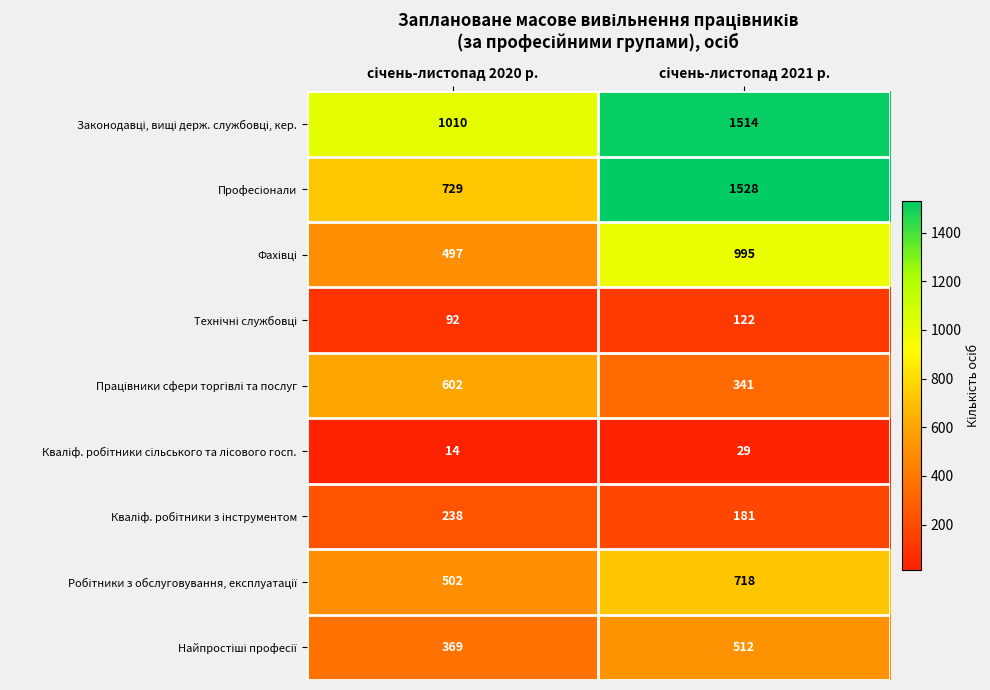

What is the greatest value displayed?

1528